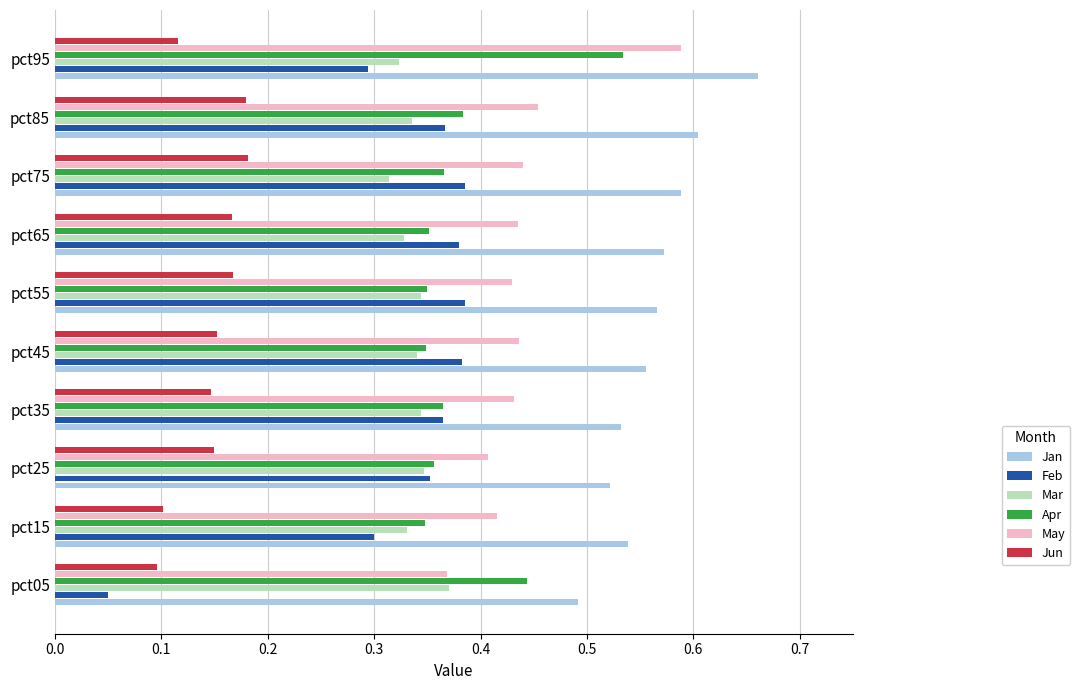

Which series changed the most between pct15 and pct75?

Feb